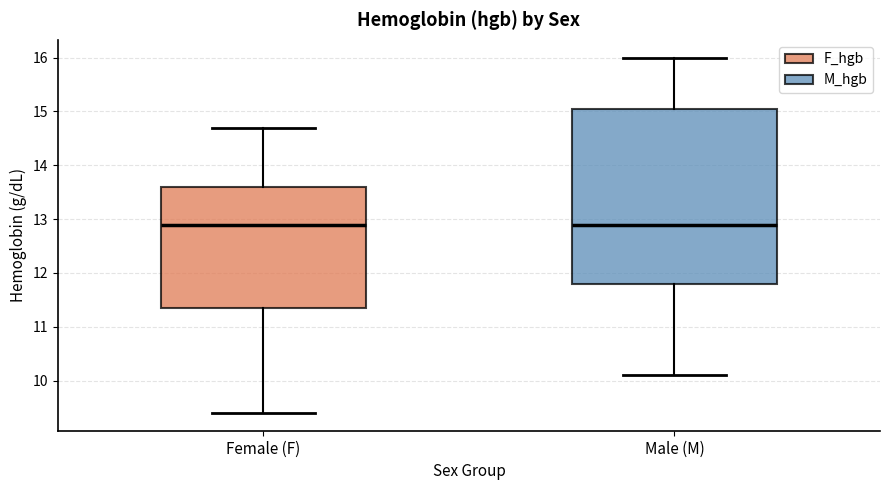

Reading left to right, read every box against the y-axis: the position of its median line, the range the box covers, and the ends of its whiskers. The values are not printed on the chart, so give them approximately, as read against the axis.

Female (F): median 12.9, box 11.4 to 13.6, whiskers 9.4 to 14.7
Male (M): median 12.9, box 11.8 to 15.1, whiskers 10.1 to 16.0